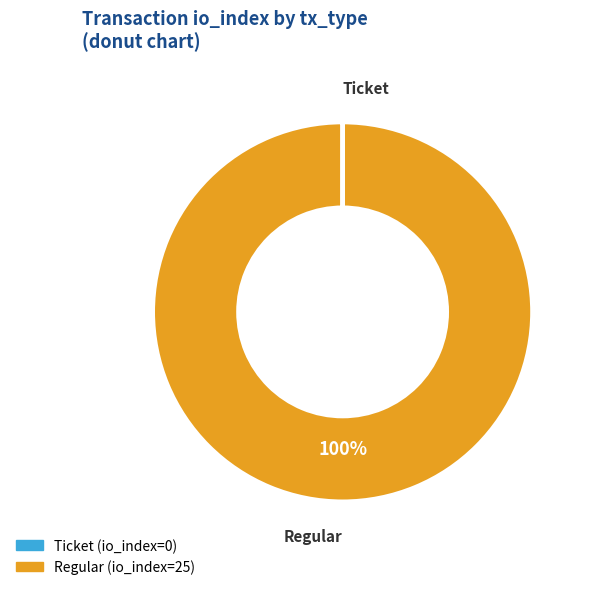

To the nearest percent, what percentage of the pie is Regular?

100%